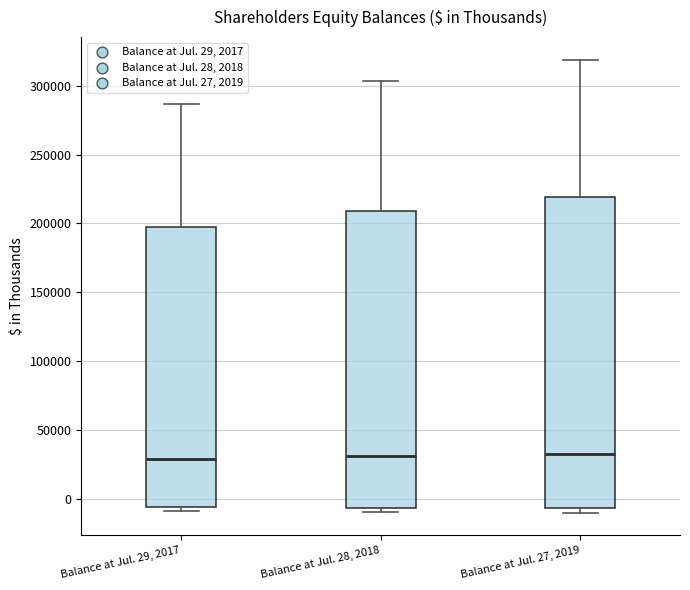

Which box is the tallest, from its lower edge to its upper edge?

Balance at Jul. 27, 2019